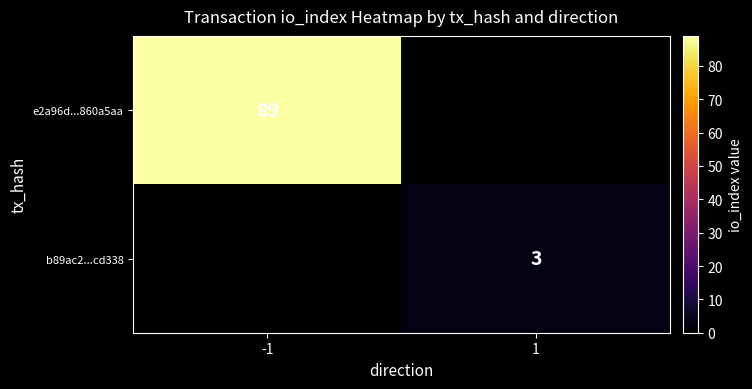

Is the value of b89ac2...cd338 at 1 greater than the value of e2a96d...860a5aa at -1?

No